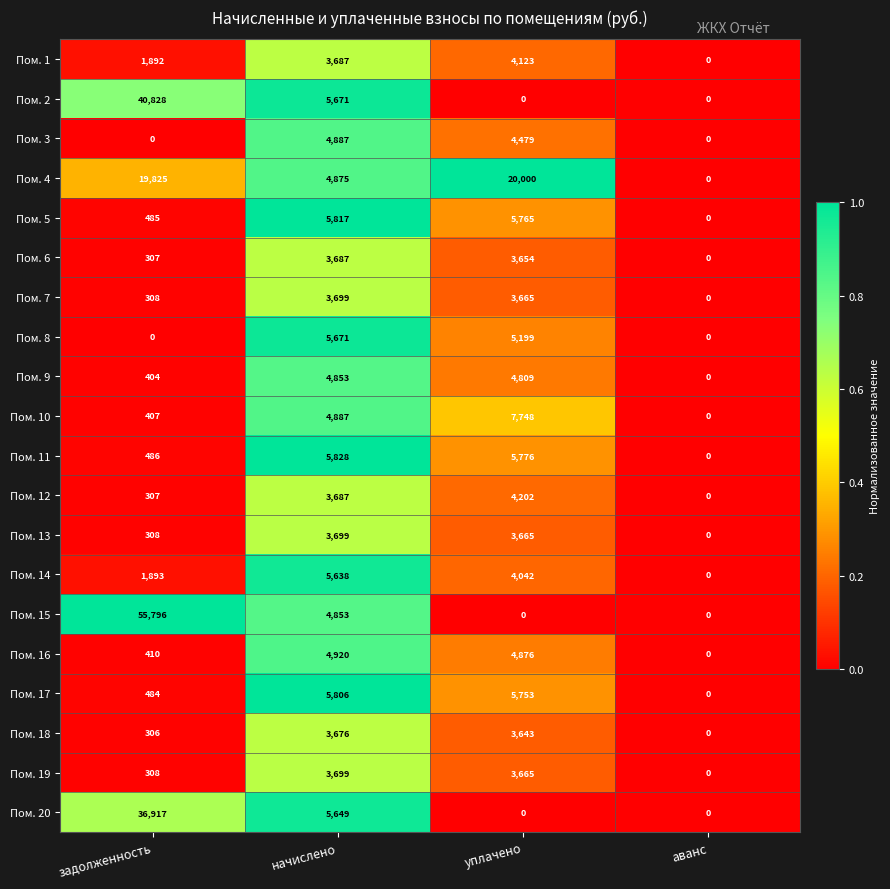

True or false: Пом. 13 has a value of 1794 at аванс.

False